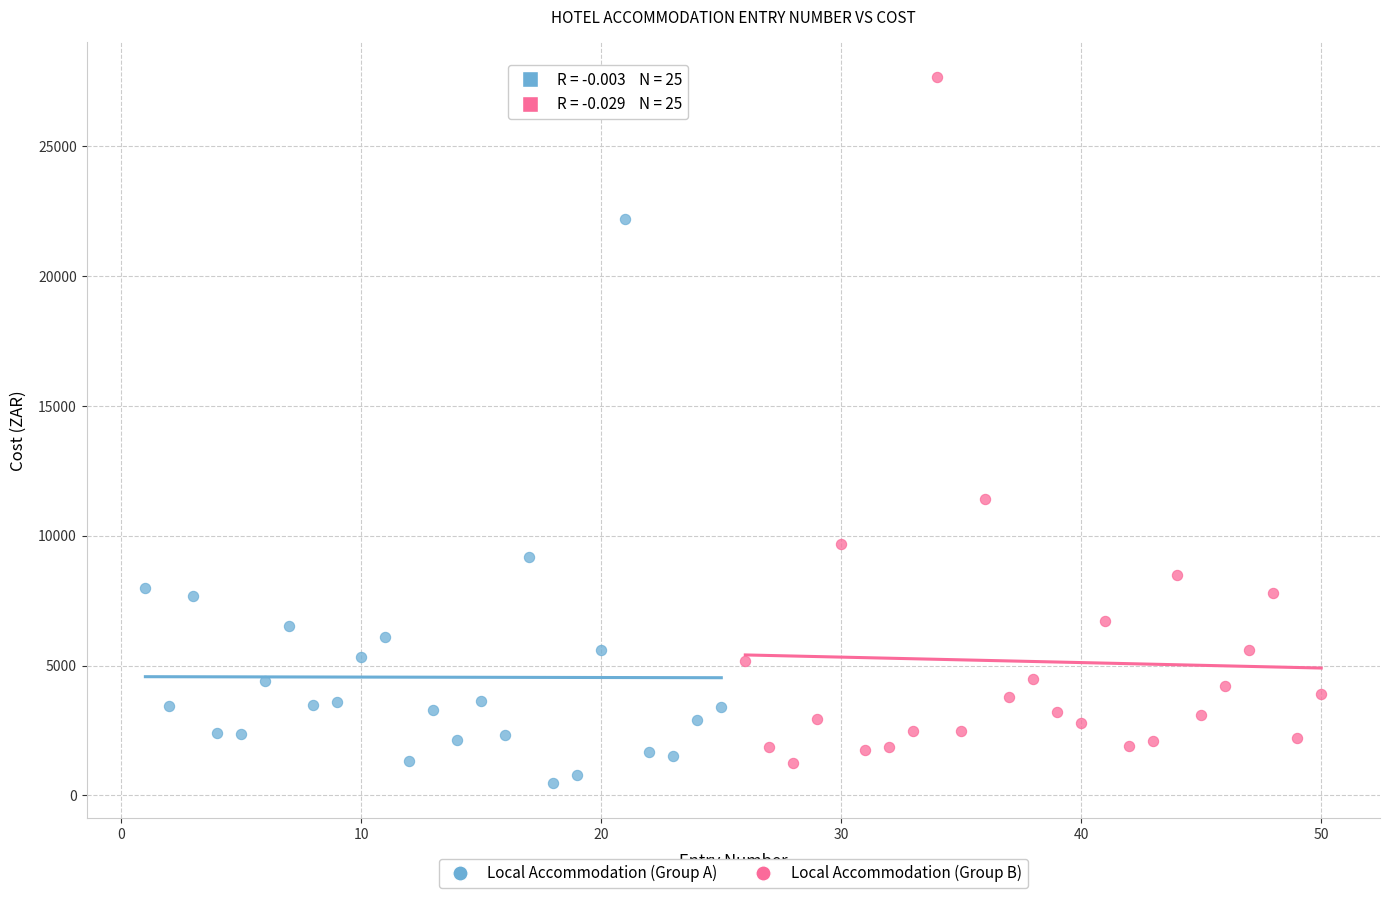

Which series contains the lowest Y value?

Local Accommodation (Group A)